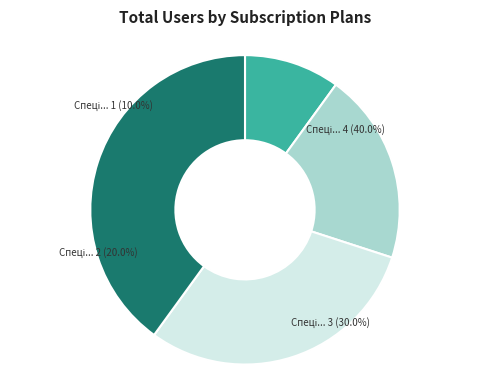

Rank the categories by value from lowest to highest.

Спеціаліст, Спеціаліст другої категорії, Спеціаліст першої категорії, Спеціаліст вищої категорії